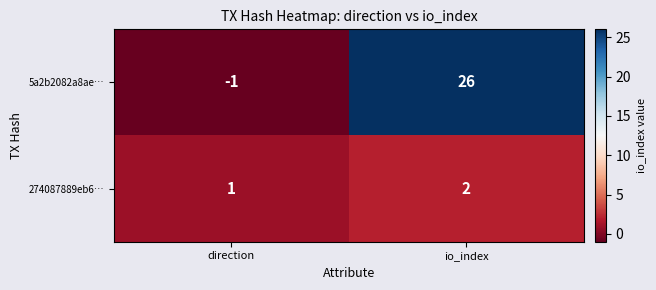

Rank the series at io_index from highest to lowest value.

5a2b2082a8ae…, 274087889eb6…